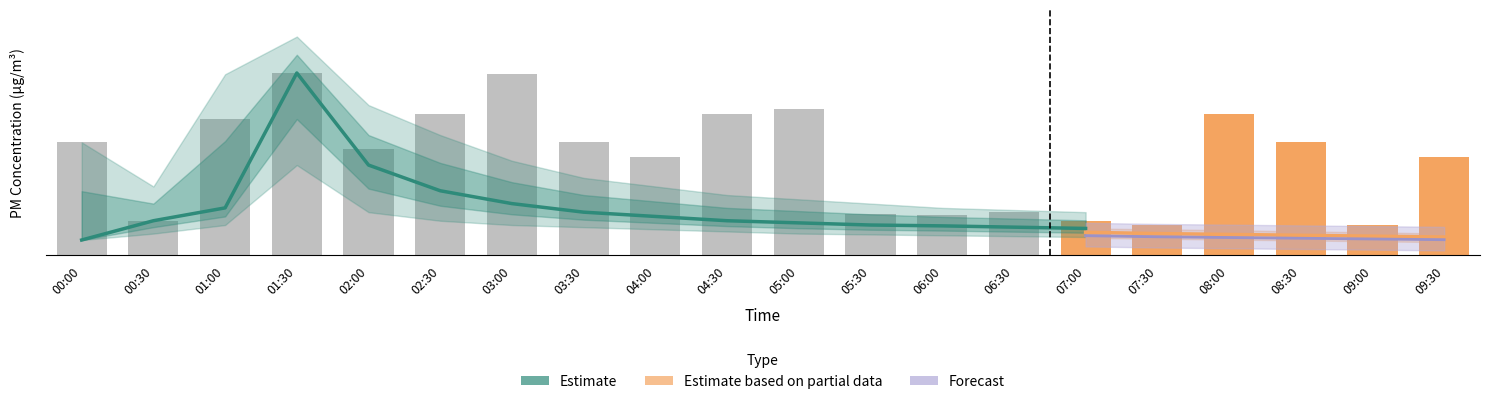

Reading left to right, extract all data points from this chart.

P1: 0.3	0.8	1.1	4.2	2.1	1.5	1.2	1.0	0.9	0.8	0.8	0.7	0.7	0.7	0.6	0.6	0.6	0.6	0.5	0.5
P1_upper: 2.6	1.6	4.2	5.1	3.5	2.8	2.2	1.8	1.6	1.4	1.3	1.2	1.1	1.1	1.0	0.9	0.9	0.8	0.8	0.8
P1_lower: 0.3	0.5	0.7	2.1	1.0	0.8	0.7	0.7	0.6	0.6	0.5	0.5	0.5	0.4	0.4	0.4	0.4	0.4	0.3	0.3
P2: 0.3	0.8	0.9	1.1	0.9	0.8	0.8	0.7	0.7	0.7	0.6	0.6	0.6	0.6	0.5	0.5	0.5	0.5	0.4	0.4
P2_upper: 0.7	0.9	1.2	1.5	1.3	1.1	1.0	0.9	0.8	0.8	0.8	0.7	0.7	0.7	0.6	0.6	0.6	0.6	0.5	0.5
P2_lower: 0.3	0.6	0.7	0.8	0.7	0.7	0.6	0.6	0.5	0.5	0.5	0.5	0.4	0.4	0.4	0.4	0.4	0.3	0.3	0.3